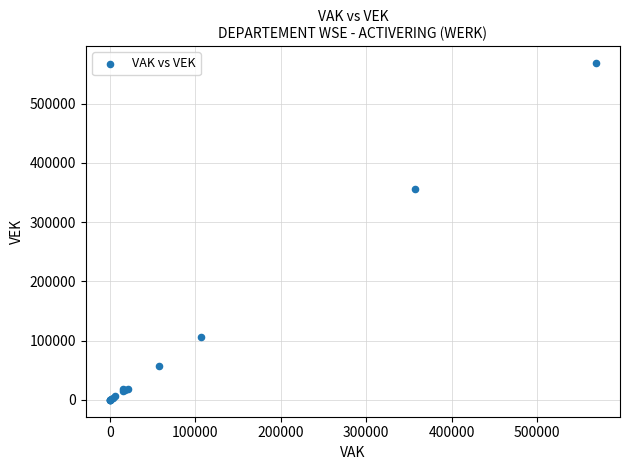

What Y value in the scatter plot is closest to 284372?

356797